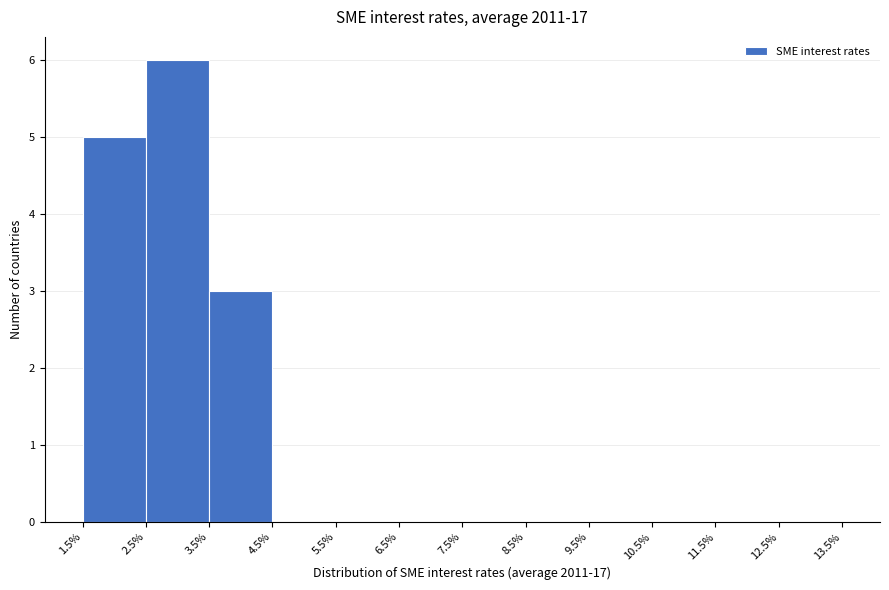

What is the height of the bar covering 1.5% to 2.5% on the x-axis? The values are not printed on the chart, so give them approximately, as read against the axis.

5